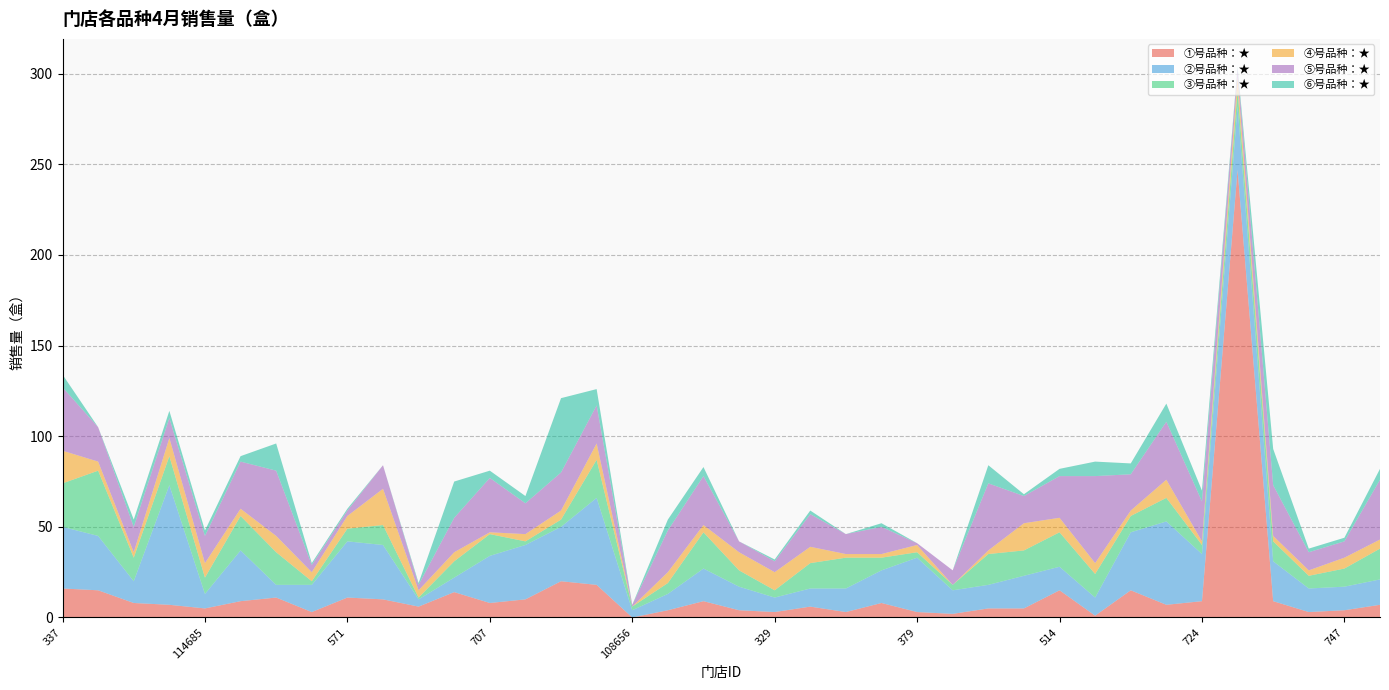

Reading right to left, transcribe all the data shown in this chart.

①号品种：★: 7	4	3	9	247	9	7	15	1	15	5	5	2	3	8	3	6	3	4	9	4	0	18	20	10	8	14	6	10	11	3	11	9	5	7	8	15	16
②号品种：★: 14	13	13	22	35	26	46	32	10	13	18	13	13	30	18	13	10	8	13	18	9	4	48	30	30	26	8	4	30	31	15	7	28	8	66	12	30	34
③号品种：★: 17	10	7	11	9	5	13	9	13	19	14	17	3	3	7	17	14	4	9	20	6	2	21	4	2	12	9	1	11	7	2	18	19	9	16	13	36	24
④号品种：★: 5	6	3	3	7	2	10	3	6	8	15	2	0	4	2	2	9	10	10	4	6	0	9	5	4	1	5	4	20	7	5	9	4	8	10	3	5	18
⑤号品种：★: 33	9	10	28	5	22	32	20	48	23	15	37	8	1	15	11	18	6	6	27	23	1	21	21	17	30	19	3	13	3	4	36	26	15	11	14	19	35
⑥号品种：★: 6	2	2	20	1	6	10	6	8	4	1	10	0	0	2	0	2	1	0	5	6	0	9	41	4	4	20	1	0	1	1	15	3	3	4	4	0	7